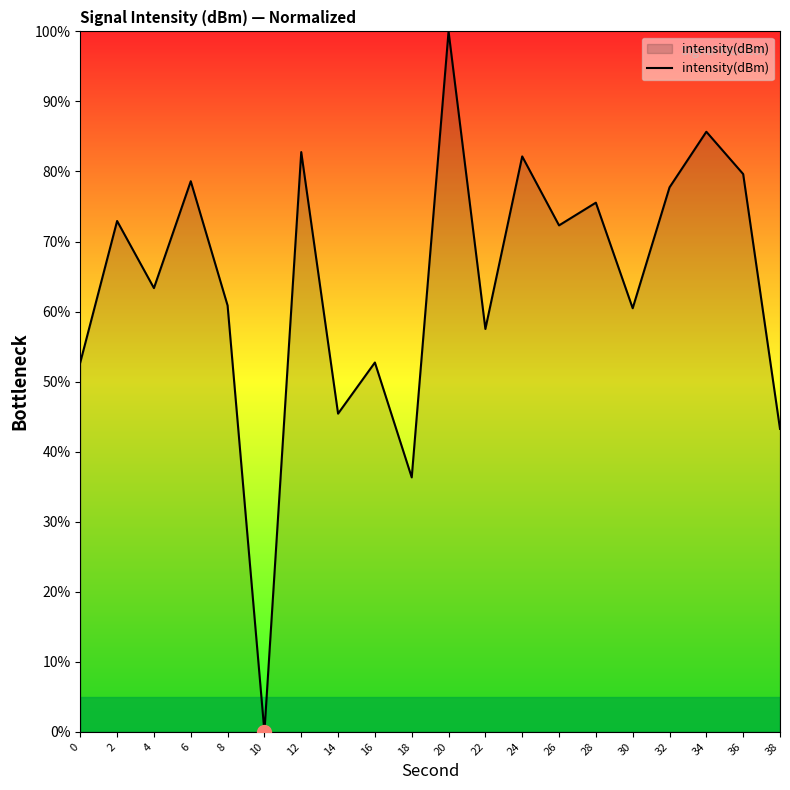

What is the difference between the values at 12 and 16?

30.0